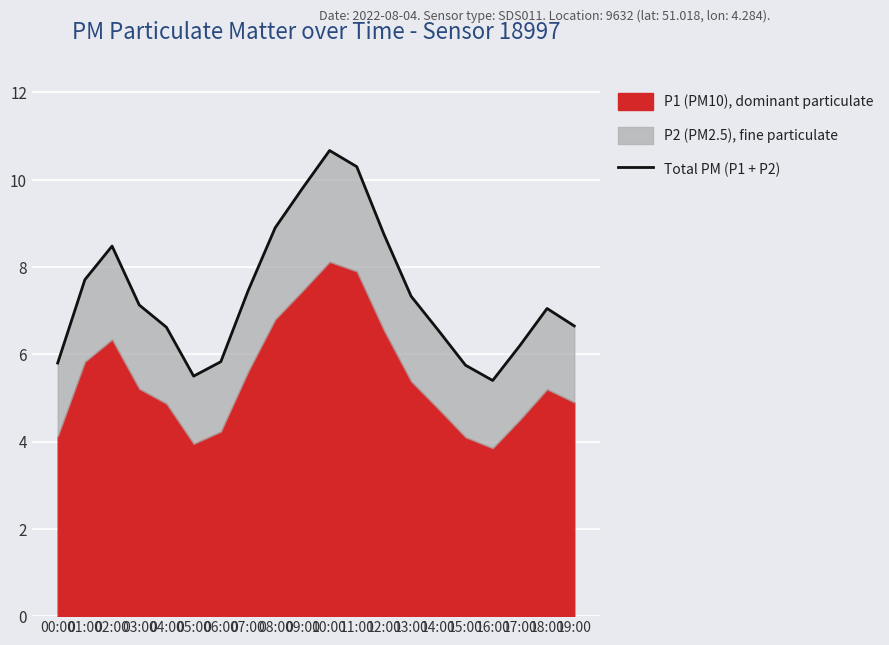

Which category has the lowest value across all series?

16:00